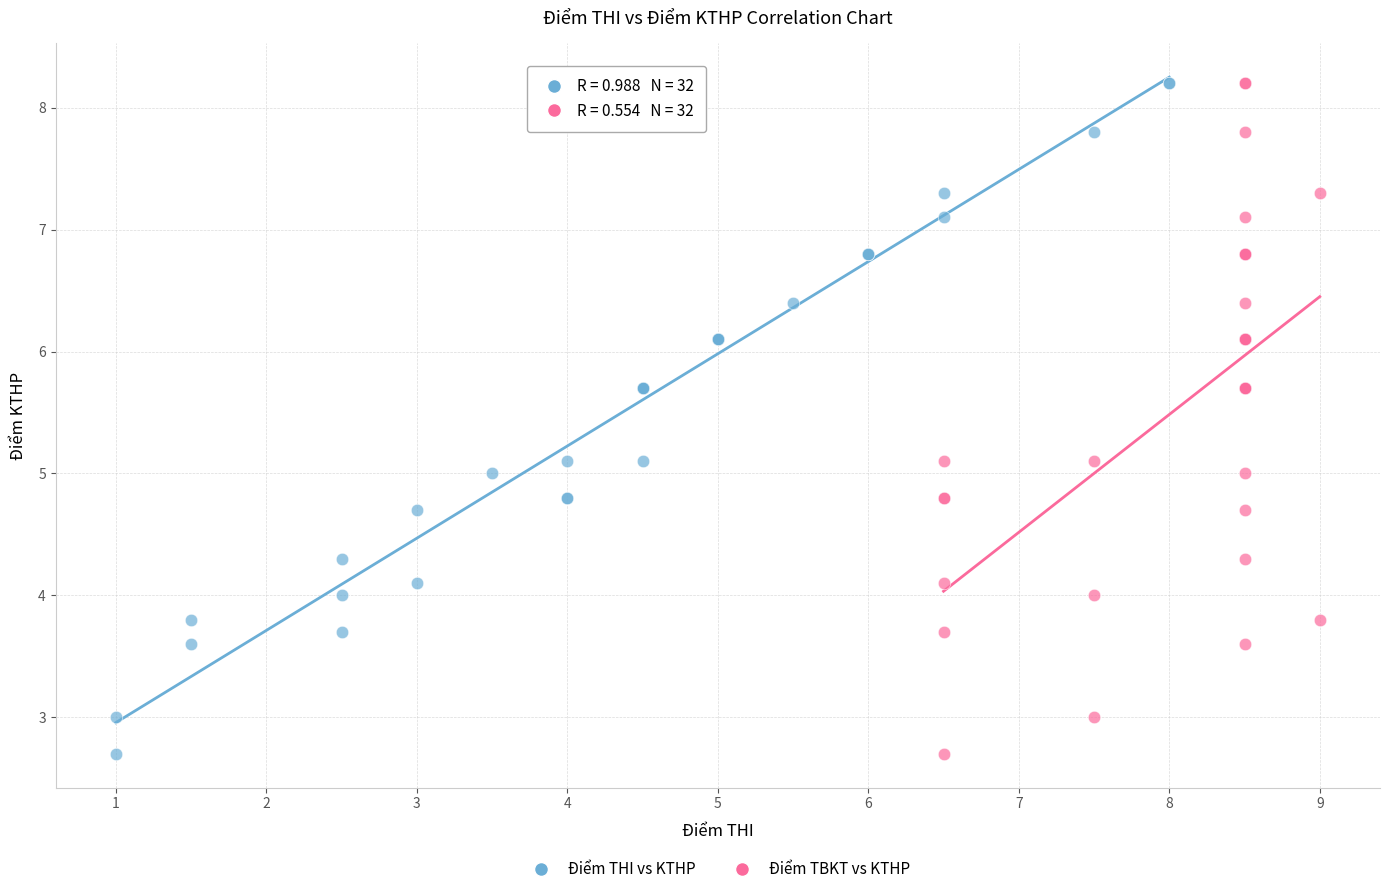

What are all the series names shown in the legend?

Điểm THI vs KTHP, Điểm TBKT vs KTHP